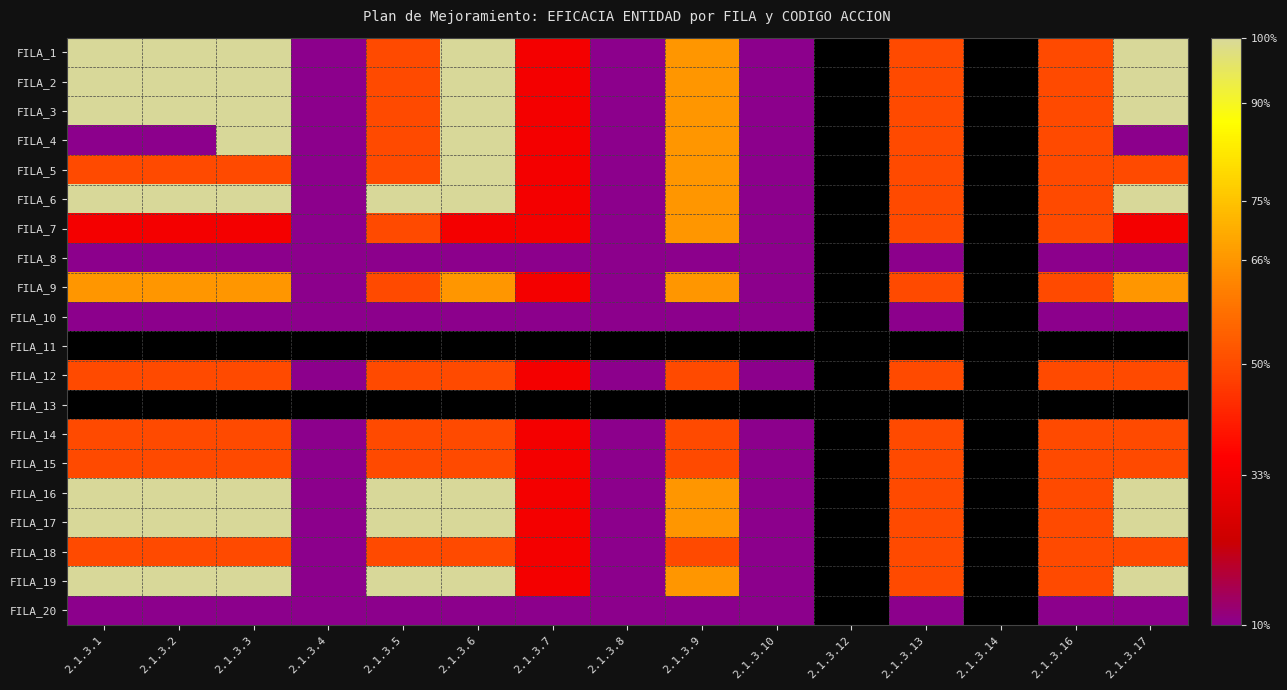

Rank the series at 2.1.3.3 from lowest to highest value.

FILA_11, FILA_13, FILA_8, FILA_10, FILA_20, FILA_7, FILA_5, FILA_12, FILA_14, FILA_15, FILA_18, FILA_9, FILA_1, FILA_2, FILA_3, FILA_4, FILA_6, FILA_16, FILA_17, FILA_19